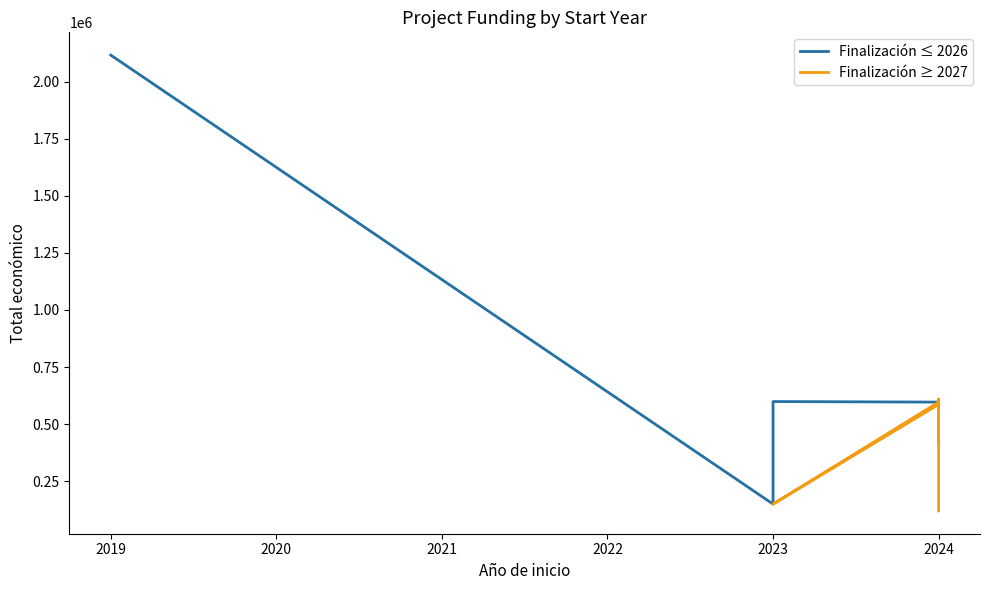

At which category is the sum across all series the highest?

2019